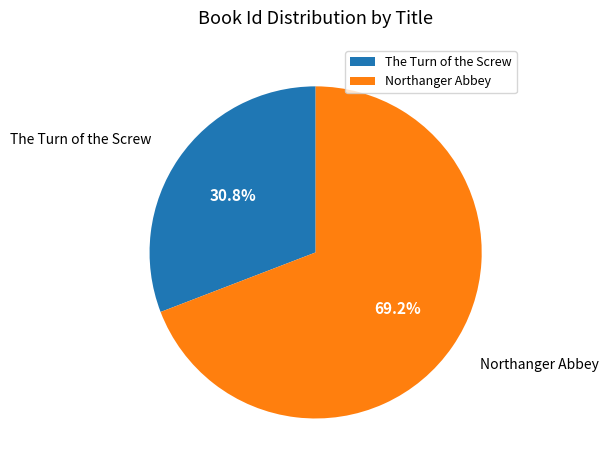

Which slice is the largest?

Northanger Abbey